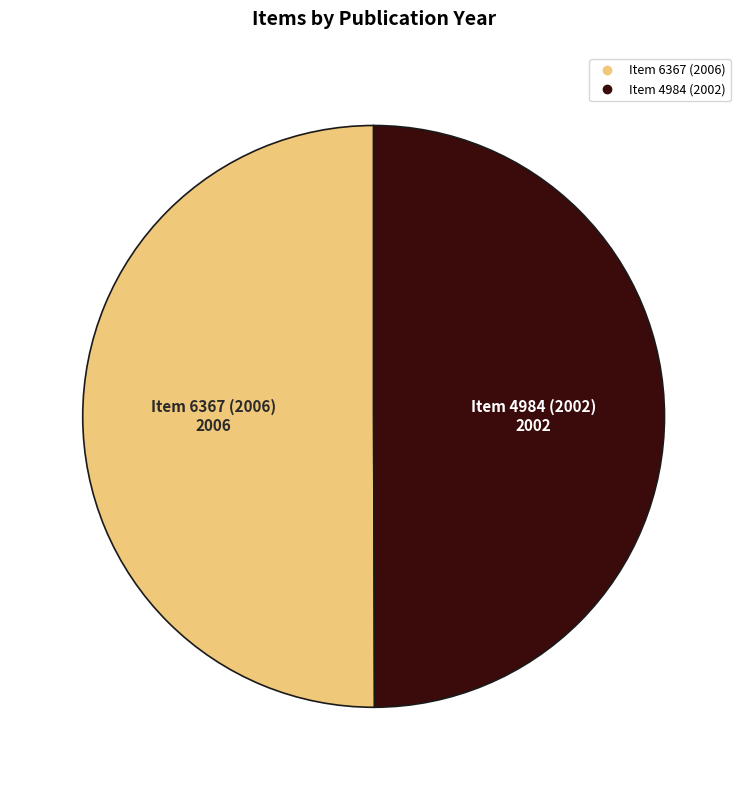

What is the ratio of the value at Item 4984 (2002) to the value at Item 6367 (2006)?

1.0